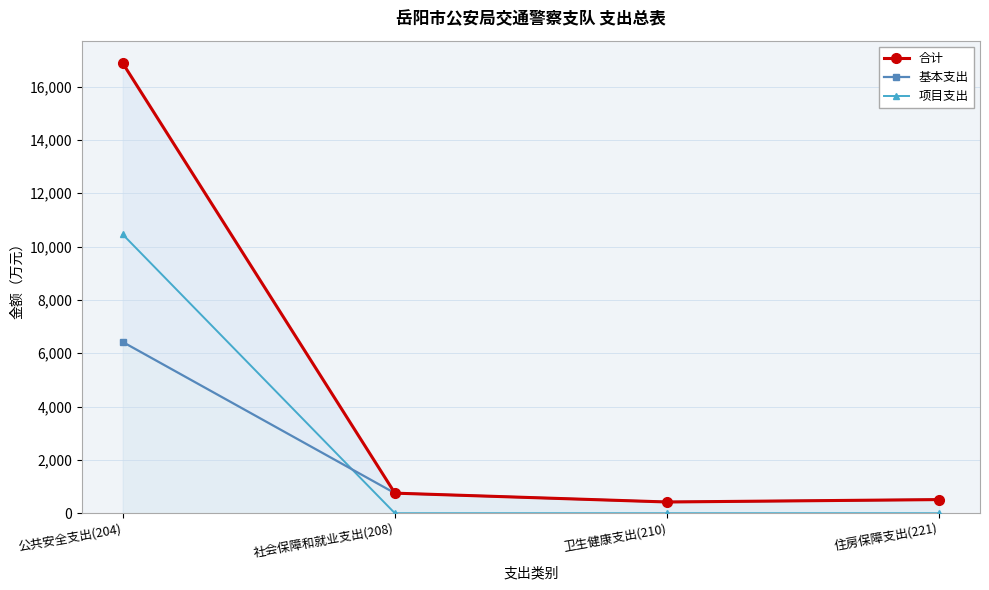

At 住房保障支出(221), list the series in order from largest to smallest.

合计, 基本支出, 项目支出